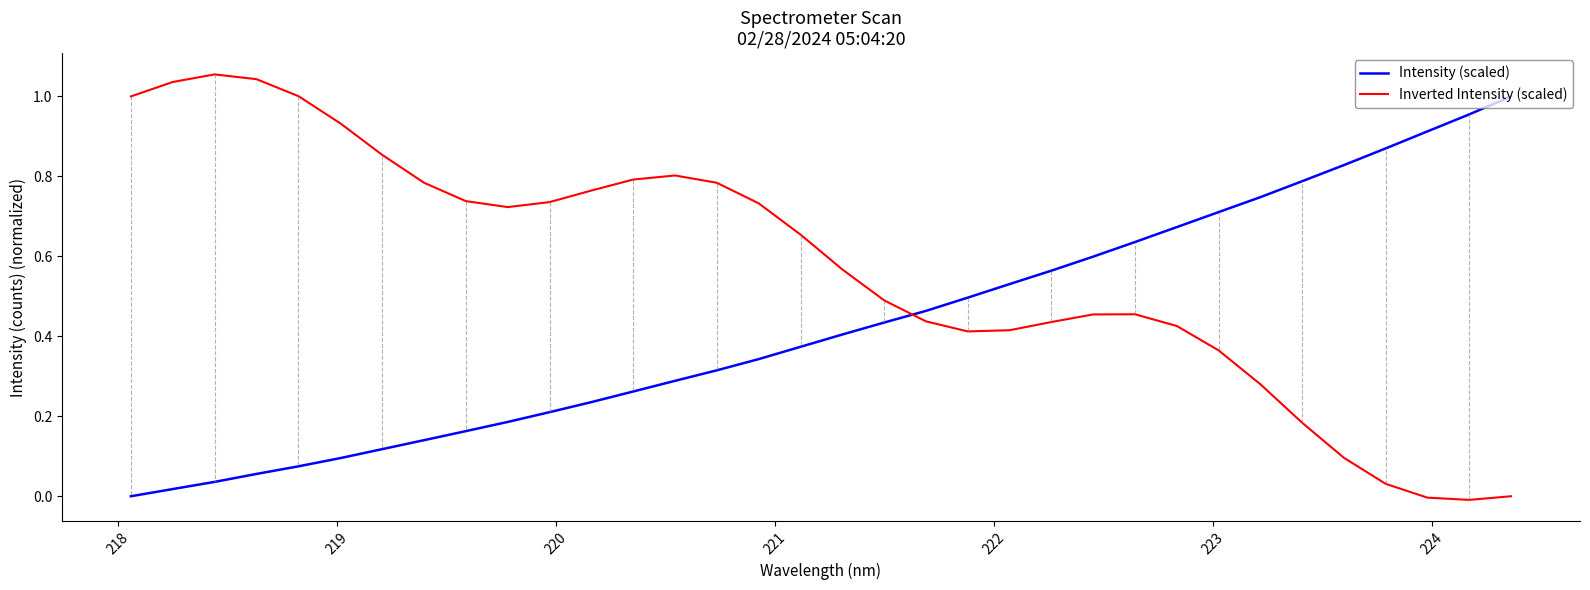

True or false: Inverted Intensity (scaled) and Intensity (scaled) intersect in this chart.

True